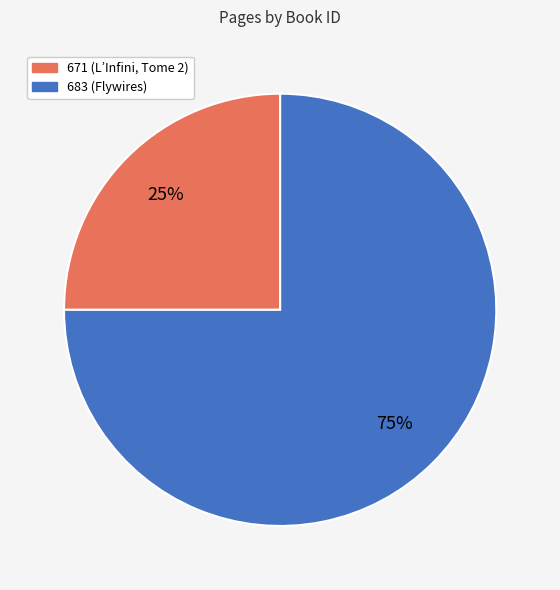

To the nearest percent, what is the difference between the 683 and 671 slice percentages?

50%